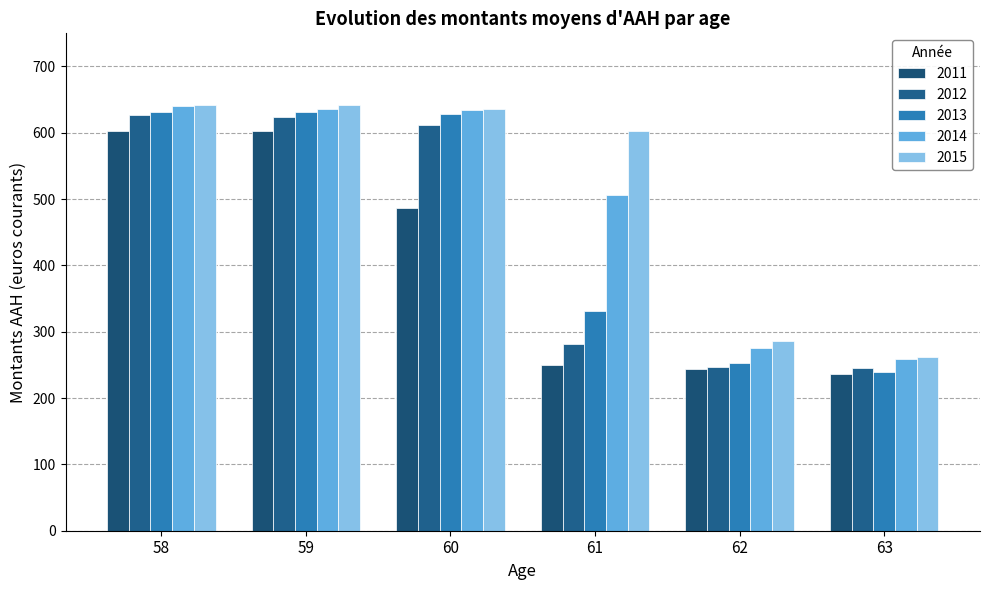

Does the chart contain any negative values?

No